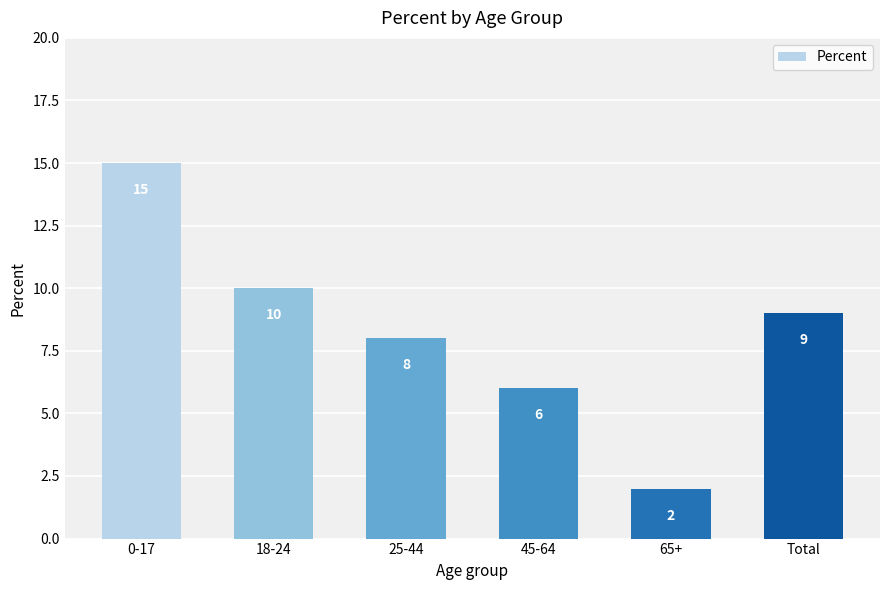

What is the label of the 4th bar from the left?

45-64